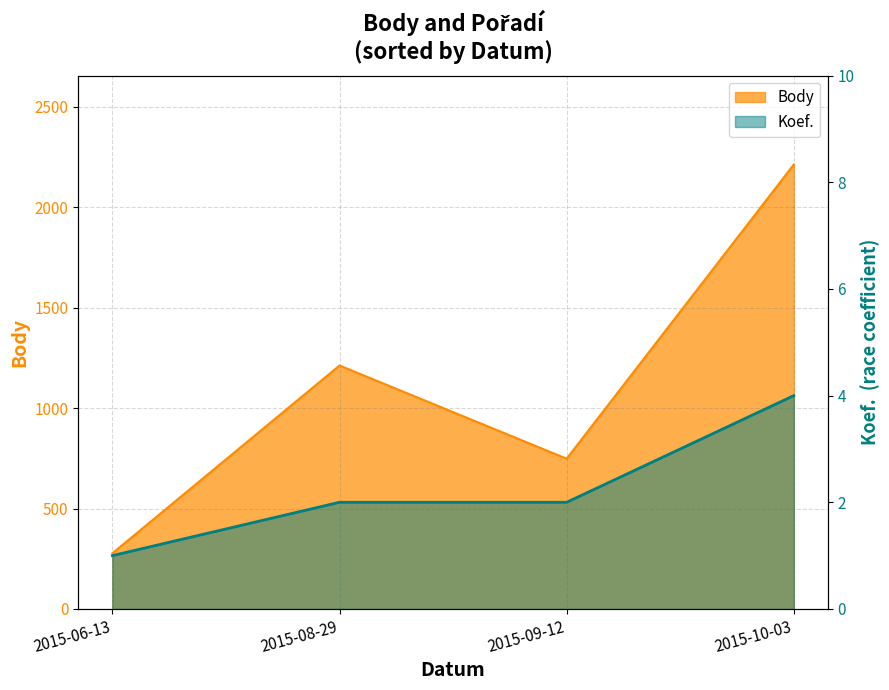

Count the Koef. values in the range 2 to 4.

3